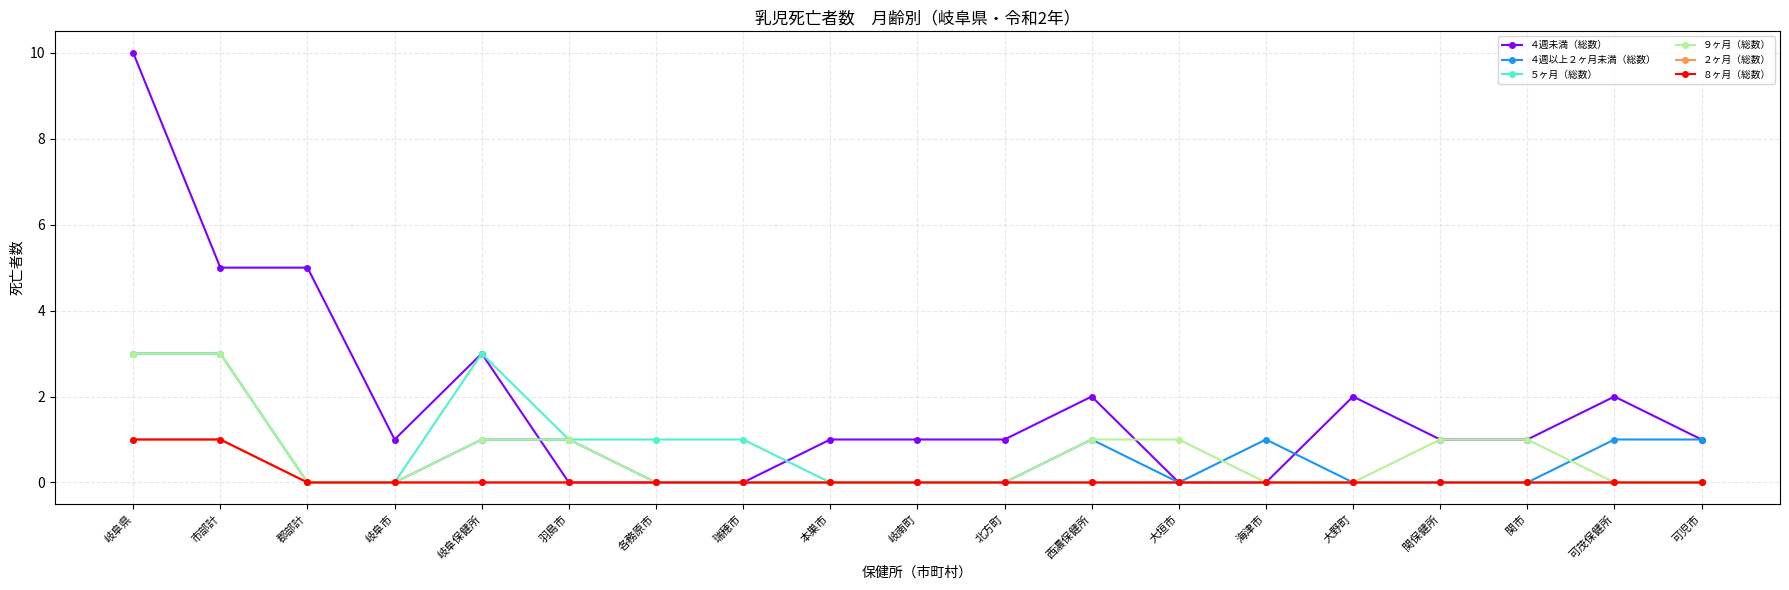

Reading left to right, list all the values displayed in this chart.

４週未満（総数）: 10	5	5	1	3	0	0	0	1	1	1	2	0	0	2	1	1	2	1
４週以上２ヶ月未満（総数）: 3	3	0	0	1	1	0	0	0	0	0	1	0	1	0	0	0	1	1
５ヶ月（総数）: 3	3	0	0	3	1	1	1	0	0	0	0	0	0	0	0	0	0	0
９ヶ月（総数）: 3	3	0	0	1	1	0	0	0	0	0	1	1	0	0	1	1	0	0
２ヶ月（総数）: 1	1	0	0	0	0	0	0	0	0	0	0	0	0	0	0	0	0	0
８ヶ月（総数）: 1	1	0	0	0	0	0	0	0	0	0	0	0	0	0	0	0	0	0